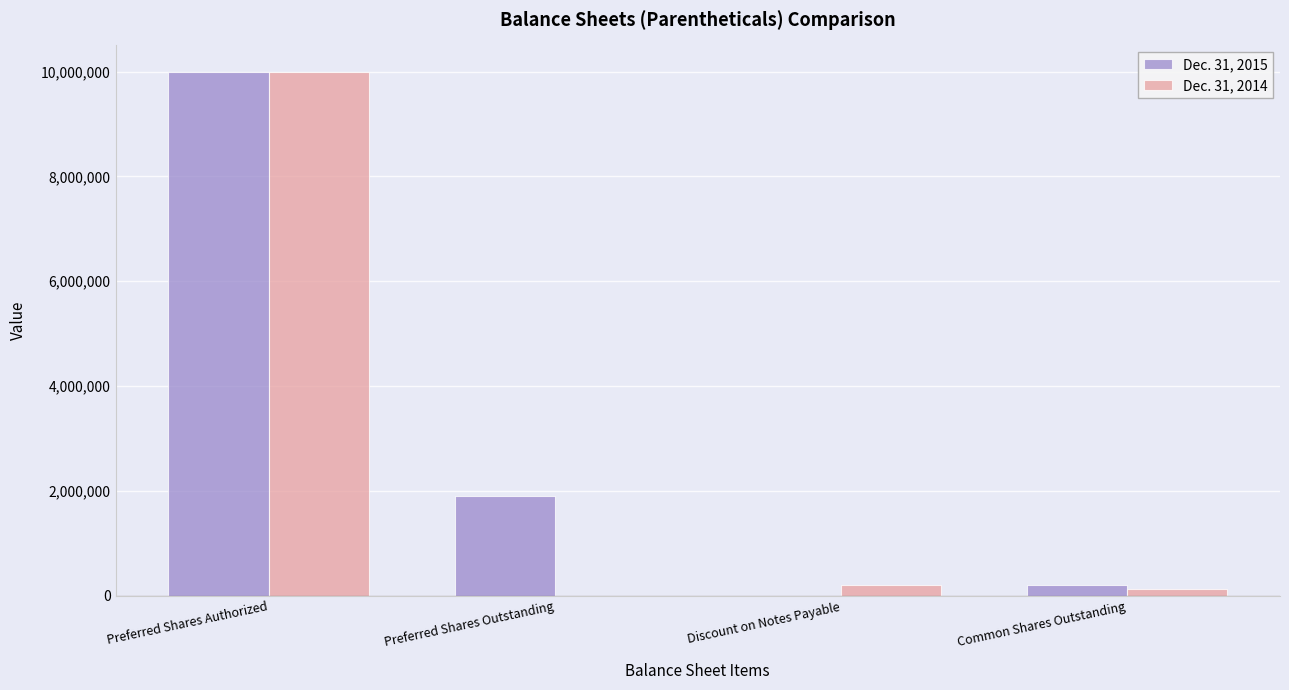

The value of Dec. 31, 2015 at Discount on Notes Payable is 0. True or false?

True